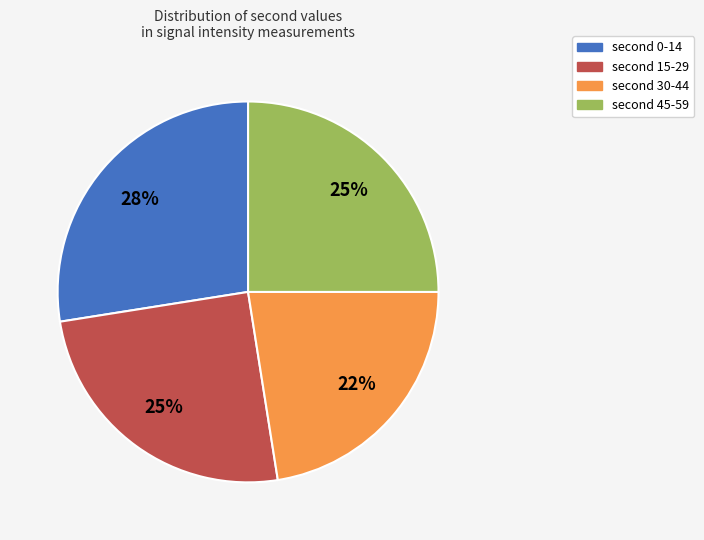

What is the smallest slice in the pie chart?

second 30-44